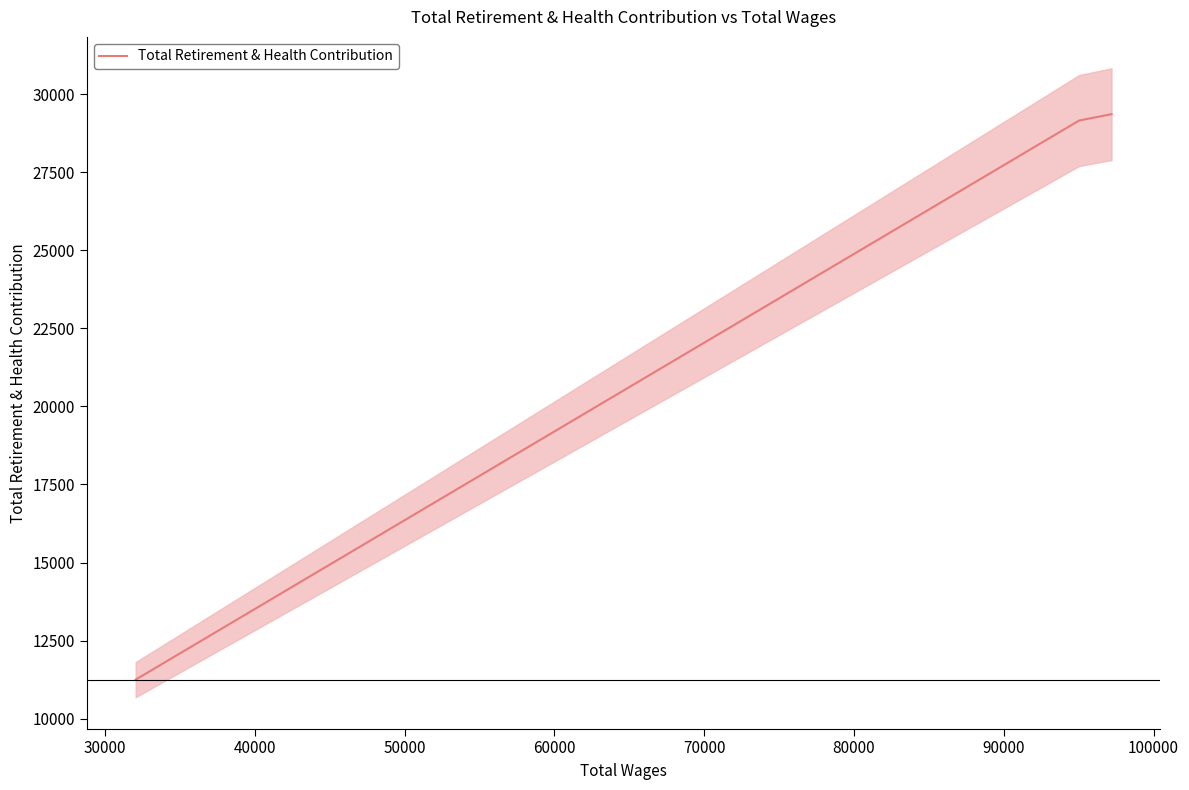

What is the lowest value of the Total Retirement & Health Contribution series?

11250